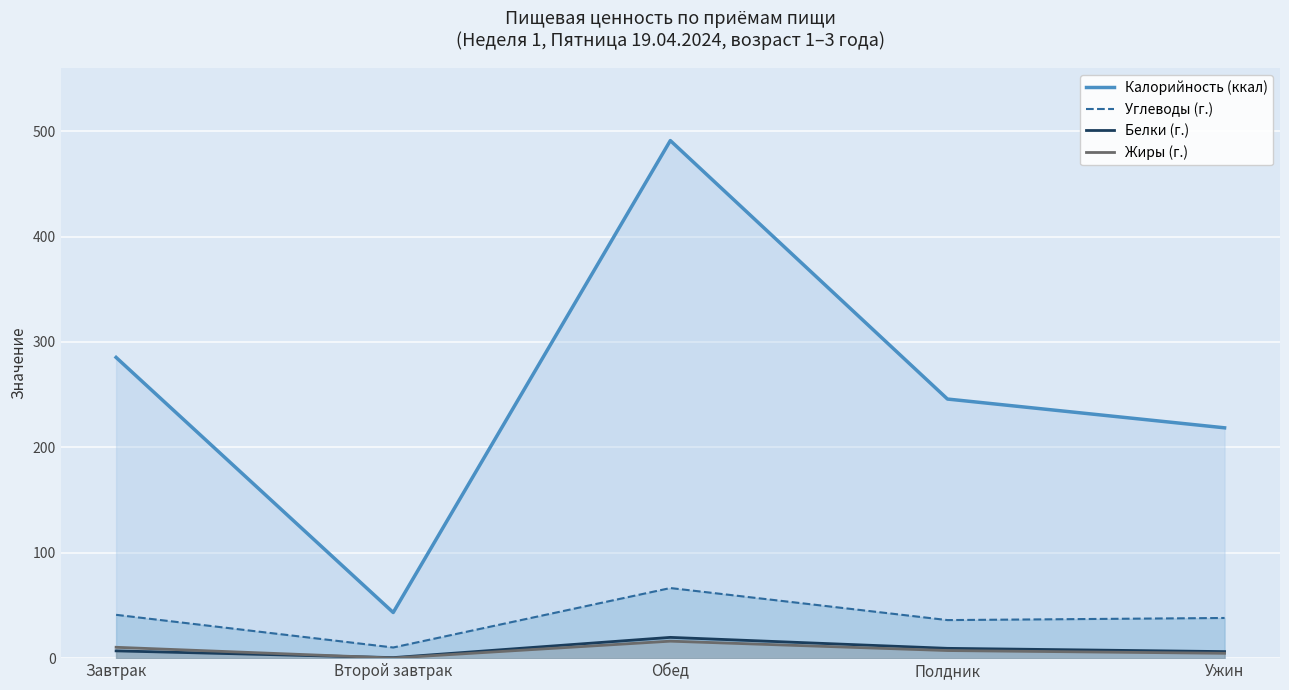

Between Завтрак and Полдник, which series saw the biggest shift?

Калорийность (ккал)